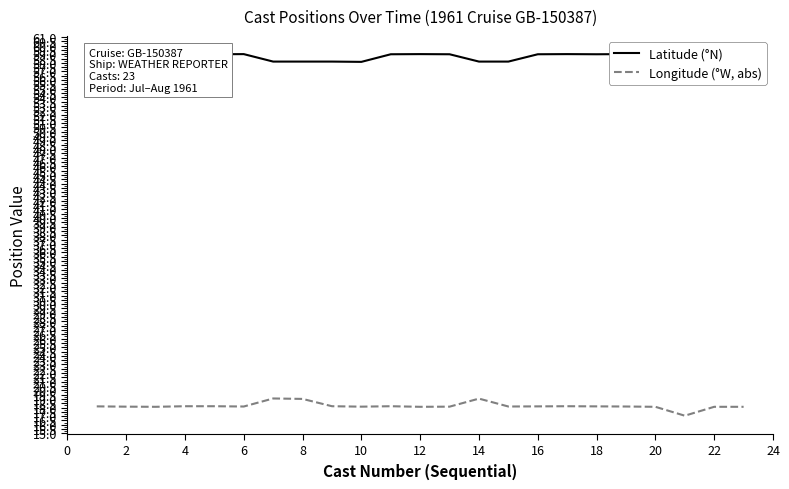

Reading left to right, transcribe all the data shown in this chart.

Latitude (°N): 59.0	59.0	59.0	59.0	59.0	59.0	58.1	58.1	58.1	58.1	59.0	59.0	59.0	58.1	58.1	59.0	59.0	59.0	59.0	59.0	58.1	58.1	58.1
Longitude (°W, abs): 18.1	18.1	18.1	18.1	18.1	18.1	19.1	19.0	18.1	18.1	18.1	18.1	18.1	19.0	18.1	18.1	18.1	18.1	18.1	18.1	17.1	18.1	18.1